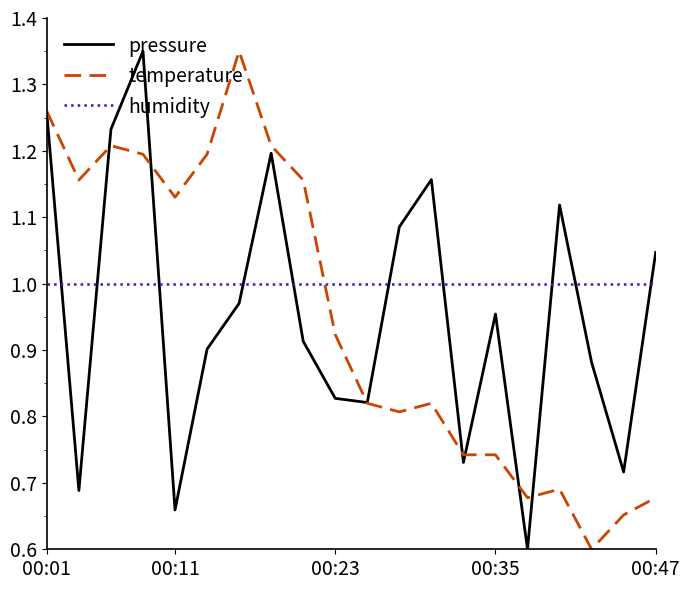

Which series ends up on top after the final intersection of temperature and humidity?

humidity